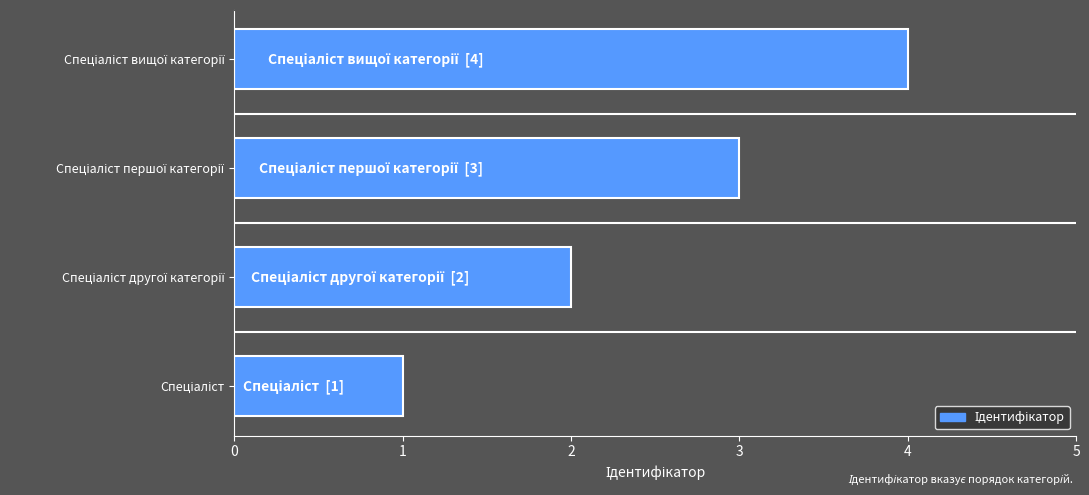

What is the maximum value shown in the chart?

4